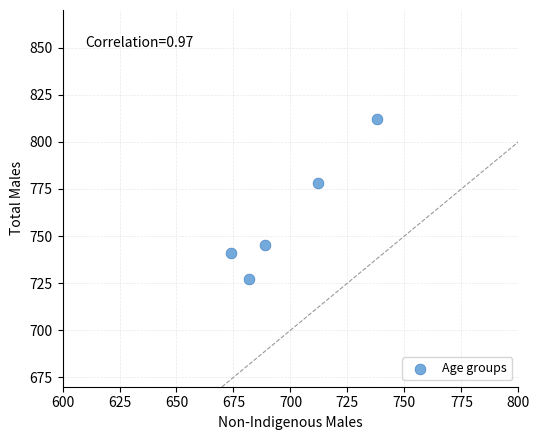

What Y value in the scatter plot is closest to 769?

778